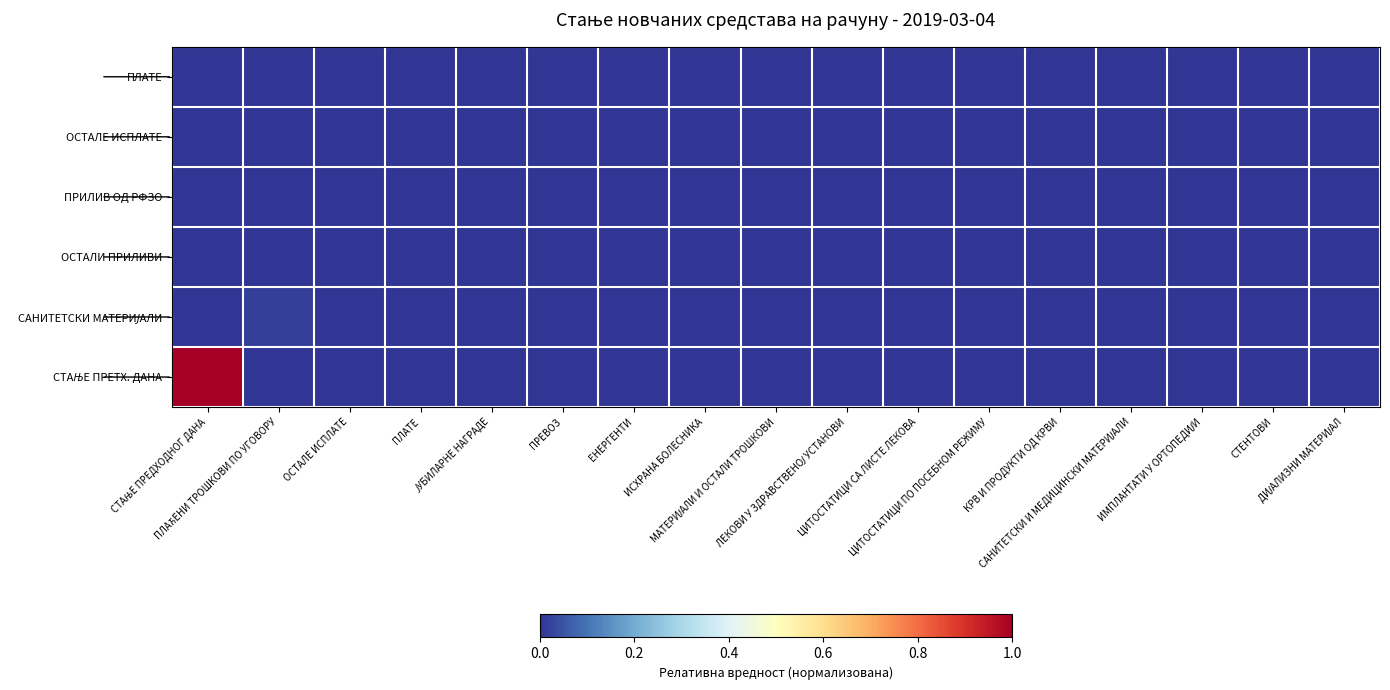

What is the greatest value displayed?

1.0